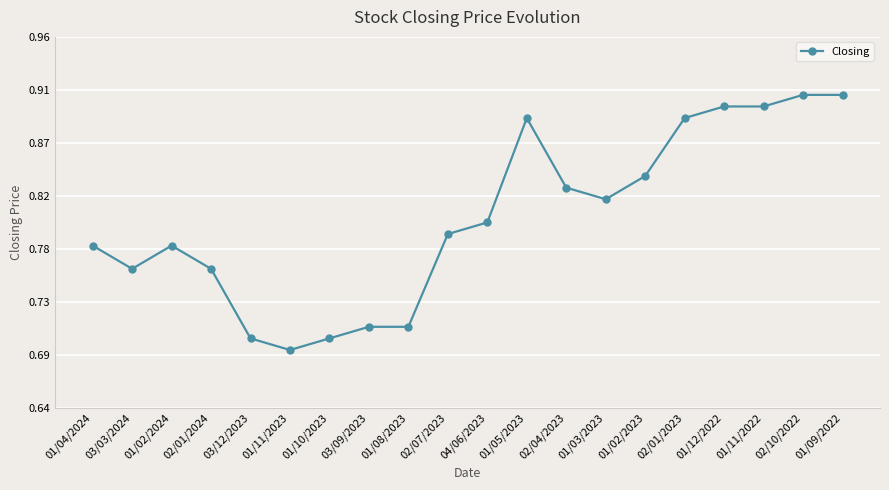

Does the chart have visible grid lines?

Yes